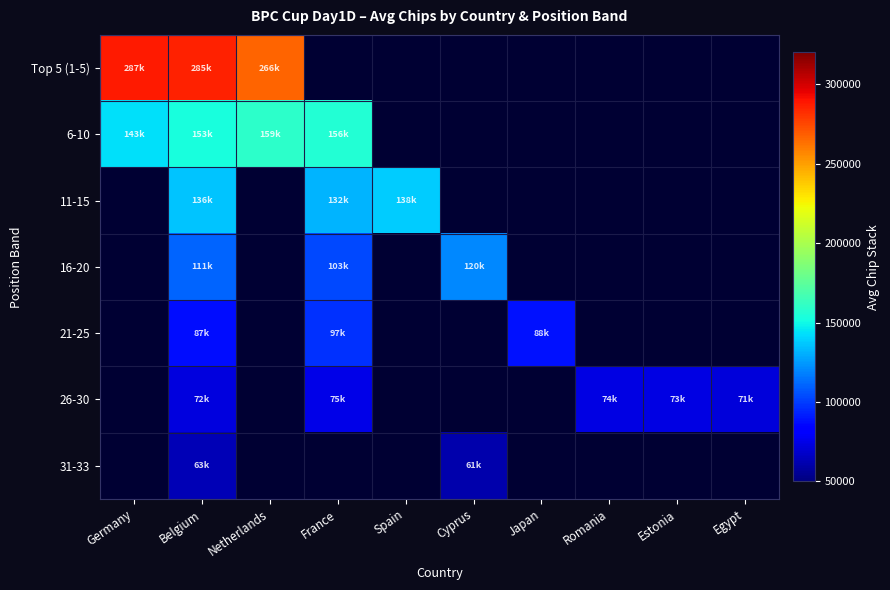

At how many categories does at least one series exceed 55509?

10